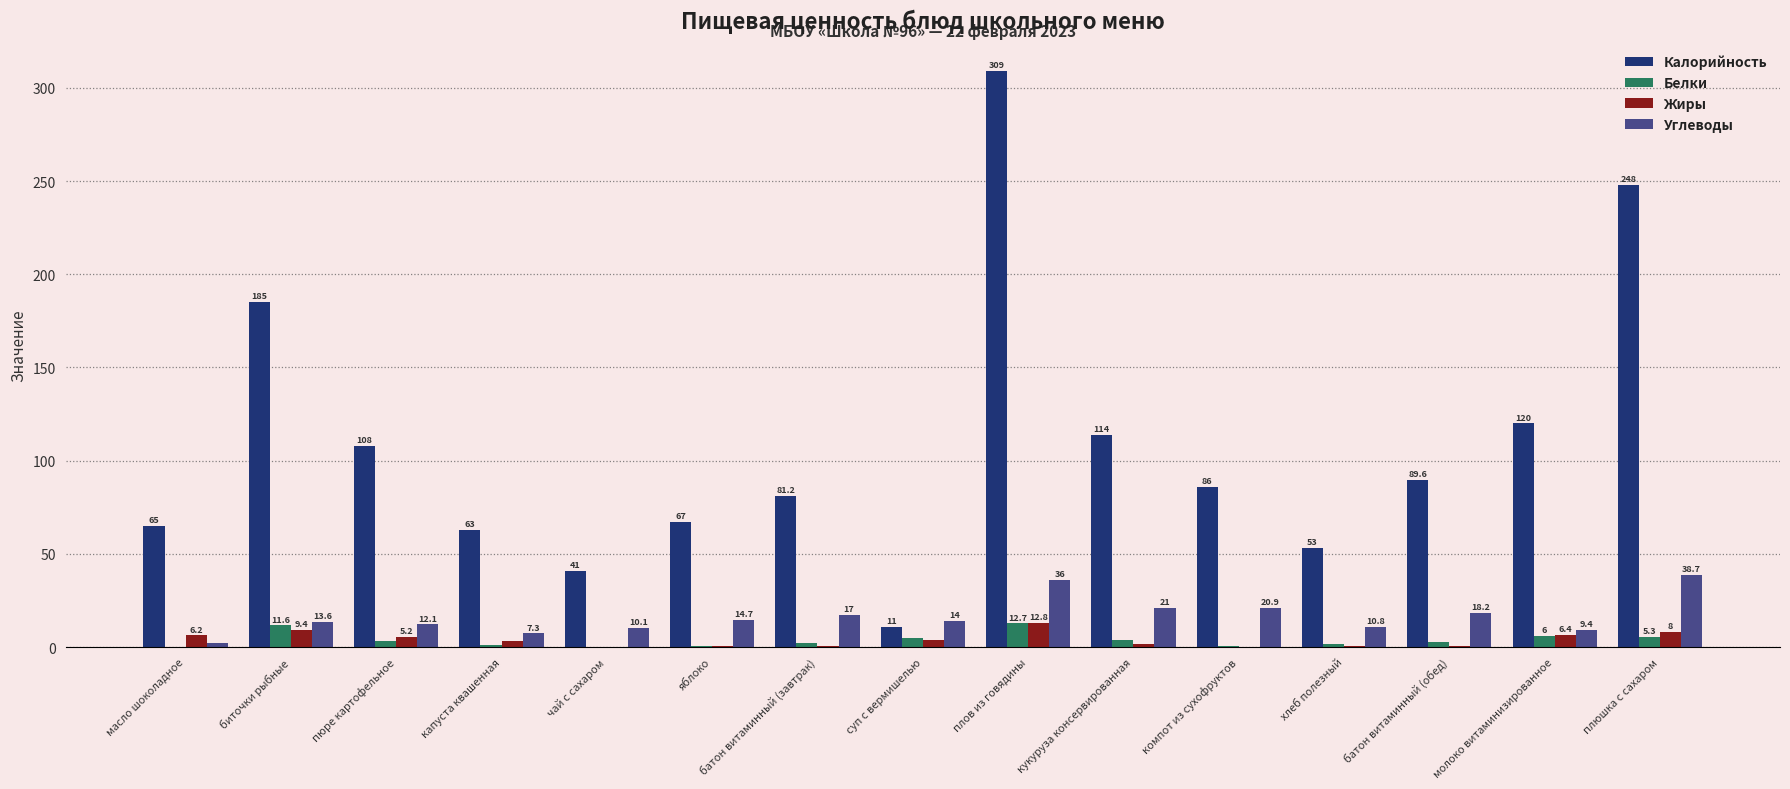

The Калорийность series shows 187.0 at плов из говядины. True or false?

False